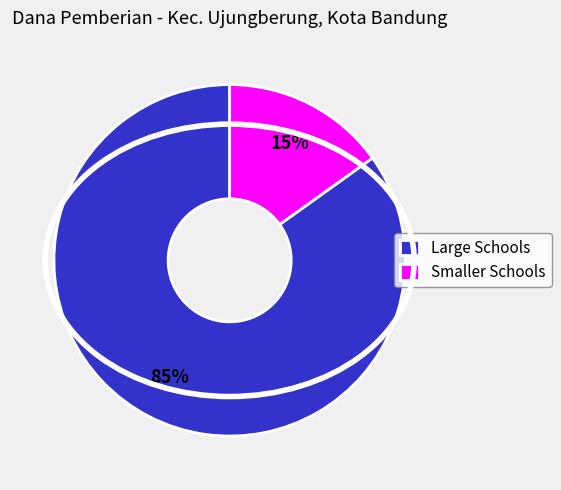

How many slices are in this pie chart?

2